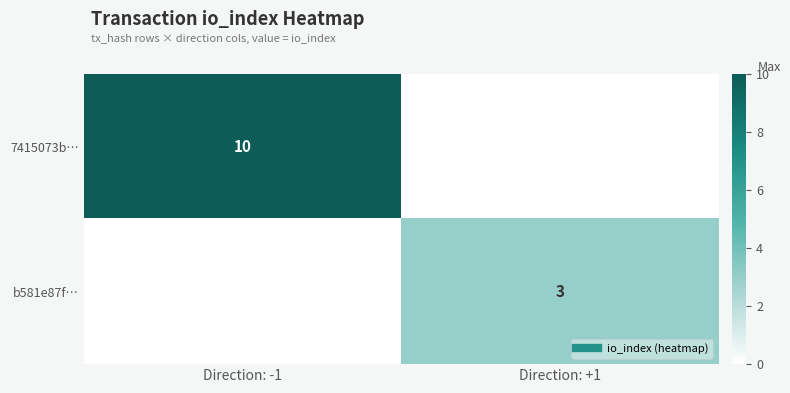

True or false: b581e87f… has a value of 3 at Direction: +1.

True